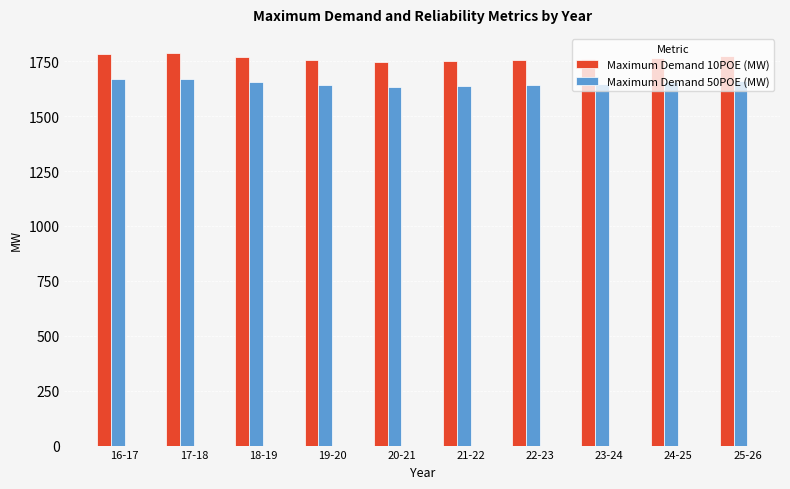

What are all the series names shown in the legend?

Maximum Demand 10POE (MW), Maximum Demand 50POE (MW)